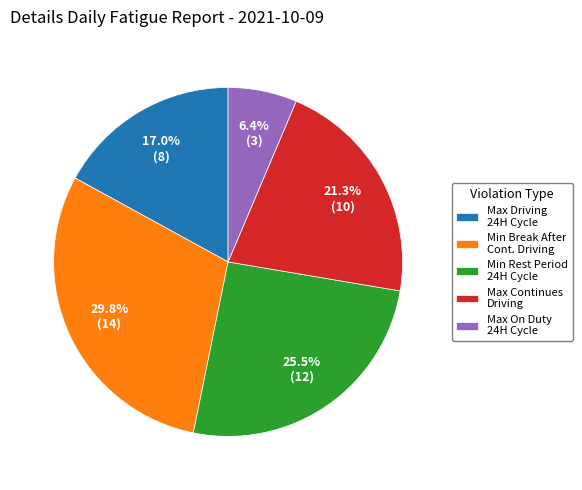

What percentage is NOT represented by Min Break After Cont. Driving?

70.2%